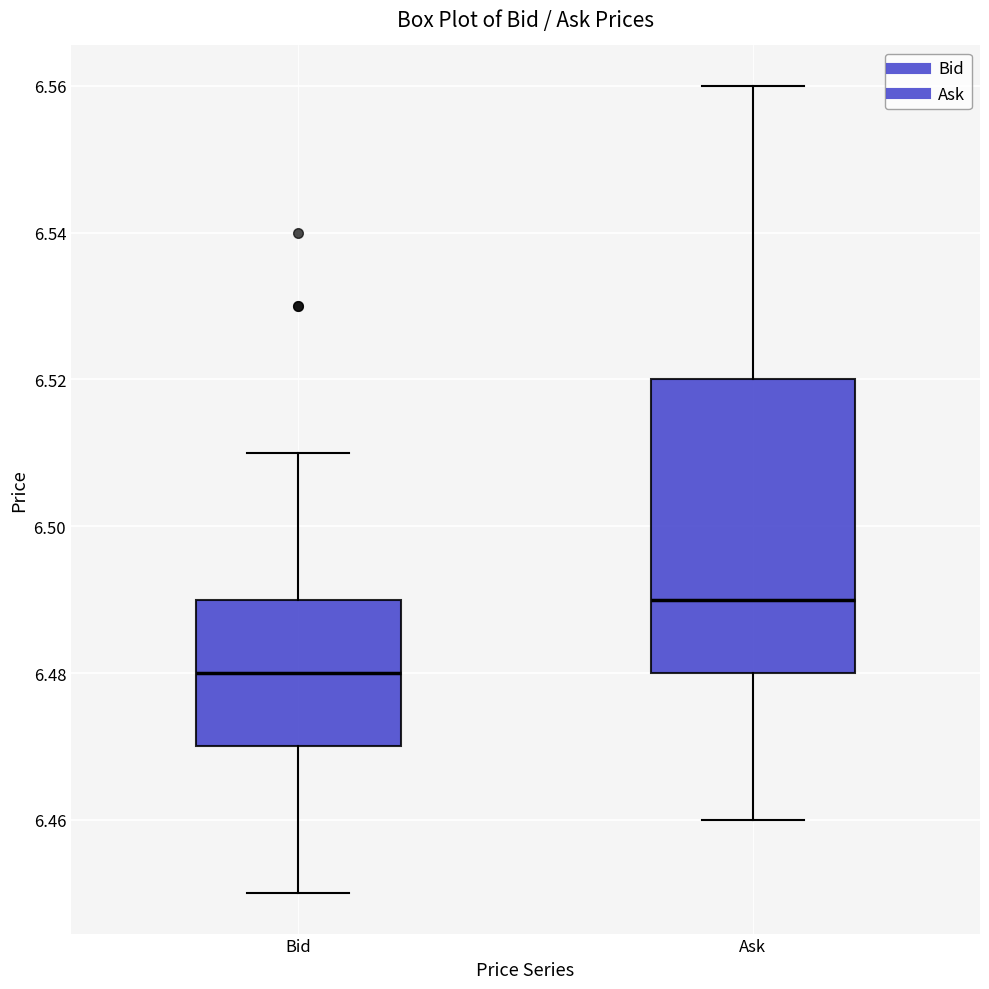

Where is the upper edge of the box for Bid on the y-axis? The values are not printed on the chart, so give them approximately, as read against the axis.

6.49